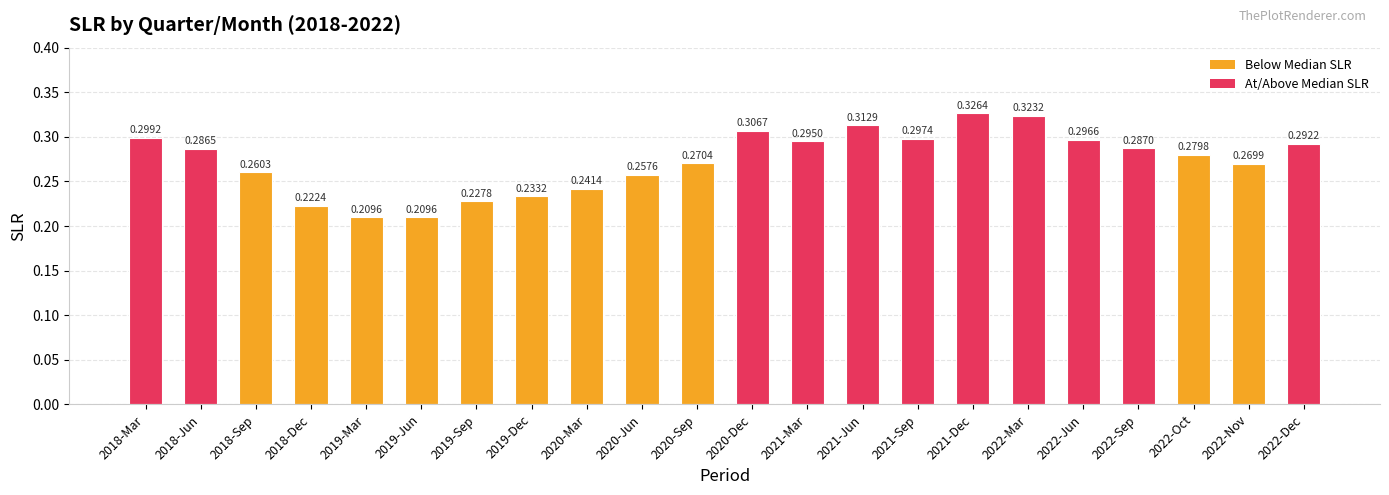

What is the sum of the values at 2019-Dec and 2019-Sep?

0.5